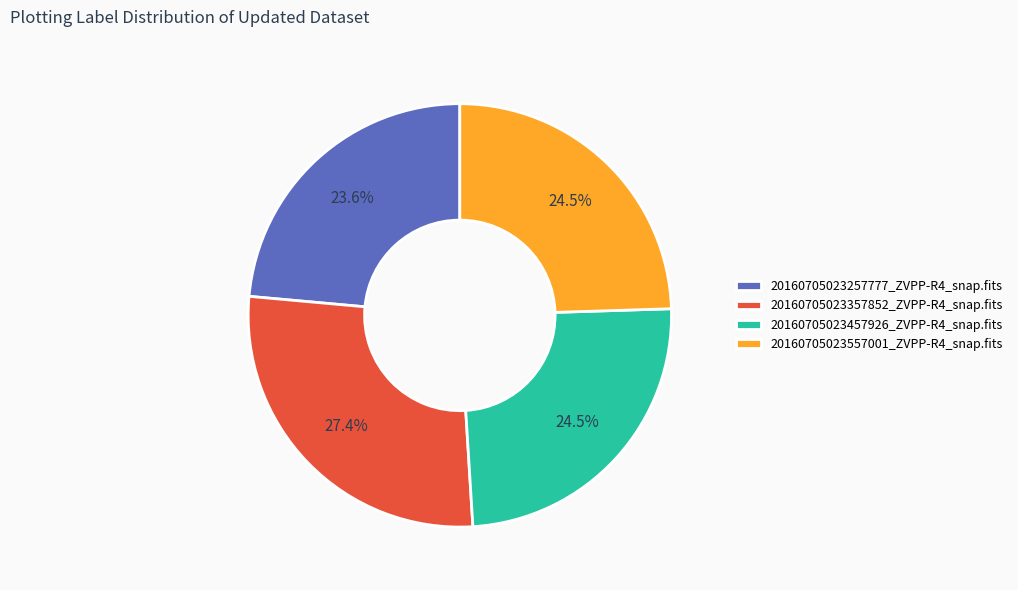

Which slice is the smallest?

20160705023257777_ZVPP-R4_snap.fits